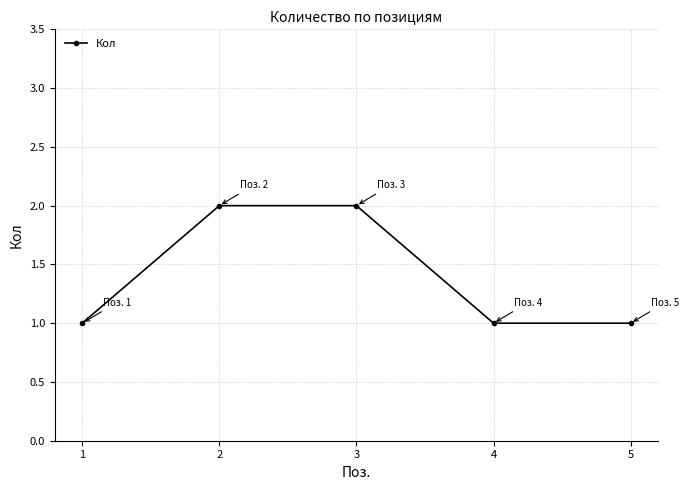

Reading left to right, list all the values displayed in this chart.

1=1	2=2	3=2	4=1	5=1